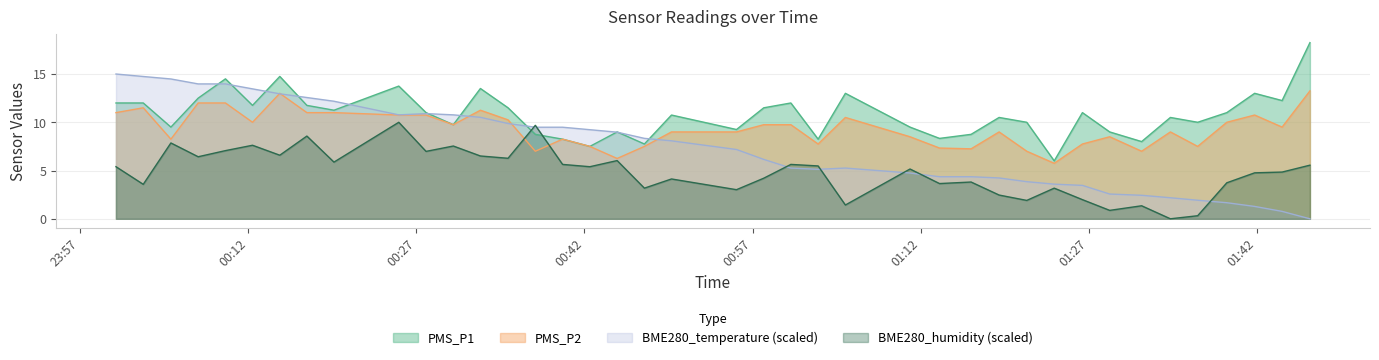

True or false: PMS_P2 and PMS_P1 intersect in this chart.

False